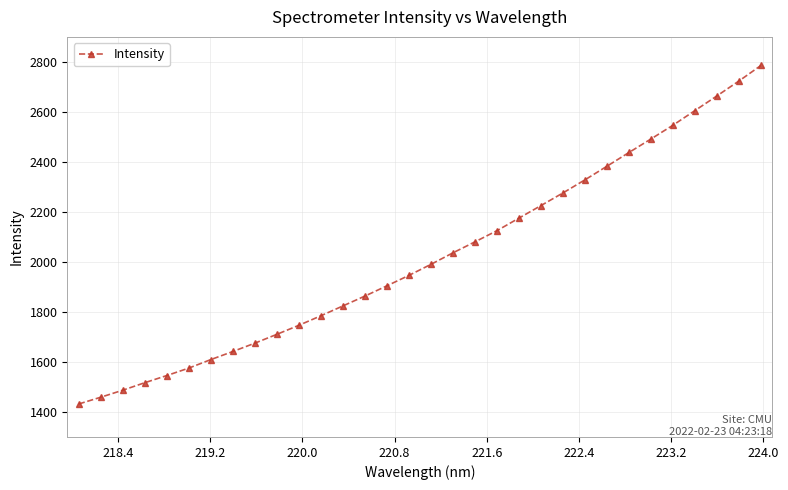

True or false: there are more than 2 points higher than both neighbors.

False